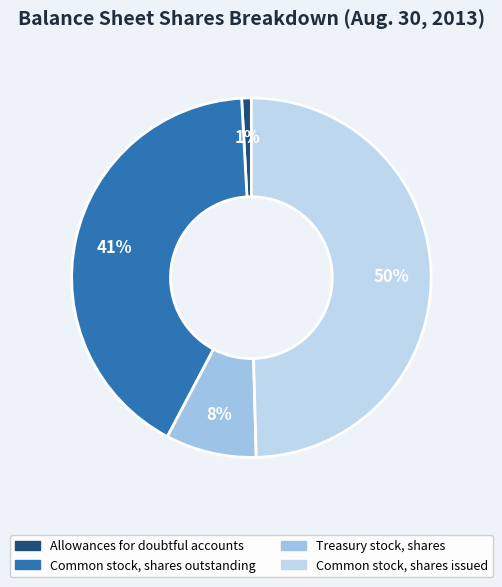

To the nearest percent, what portion does Common stock, shares outstanding represent?

41%